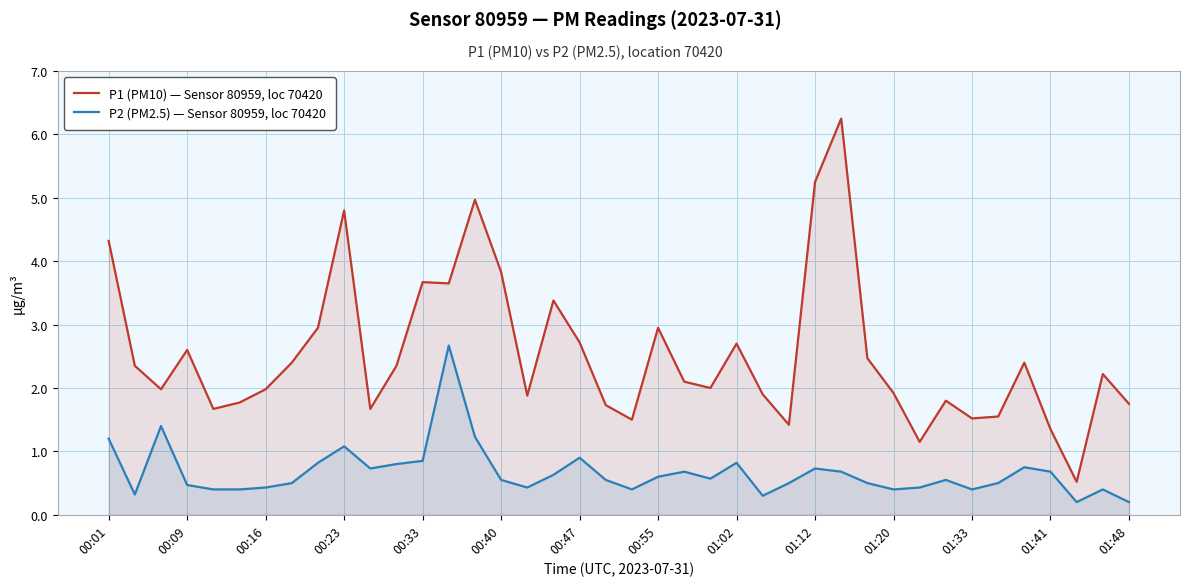

What is the difference between the maximum and minimum values in the P1 (PM10) — Sensor 80959, loc 70420 series?

5.7